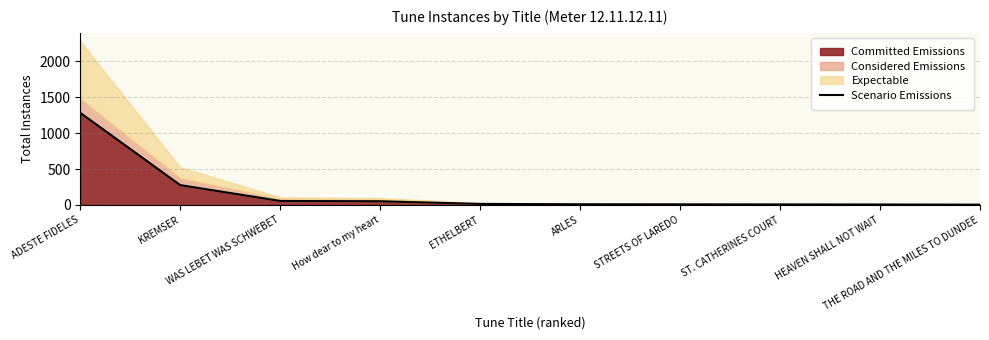

What is the smallest value displayed?

5